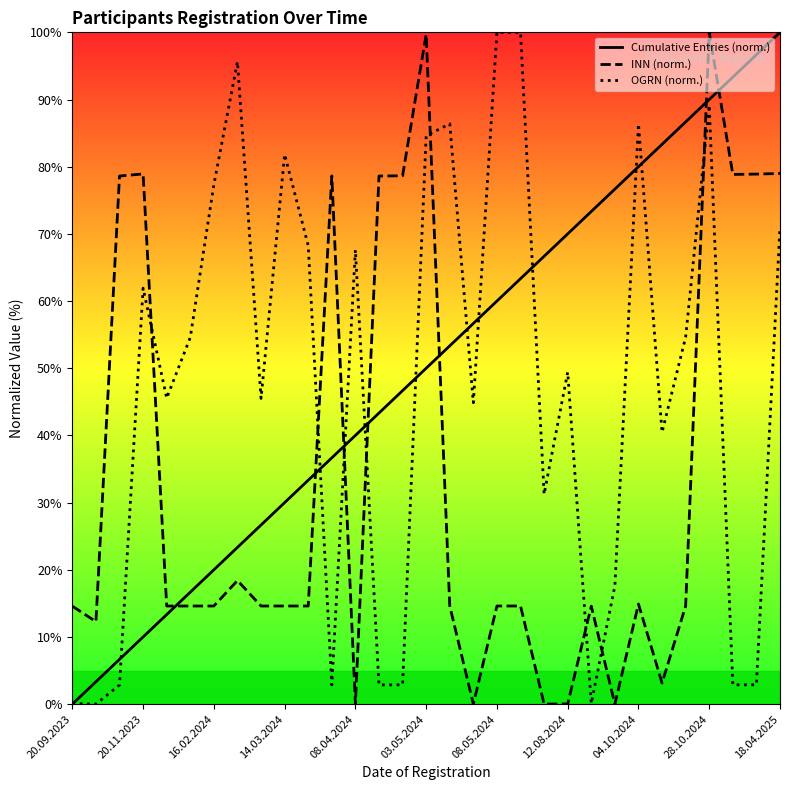

The Cumulative Entries (norm.) series shows -52.2 at 20.09.2023. True or false?

False